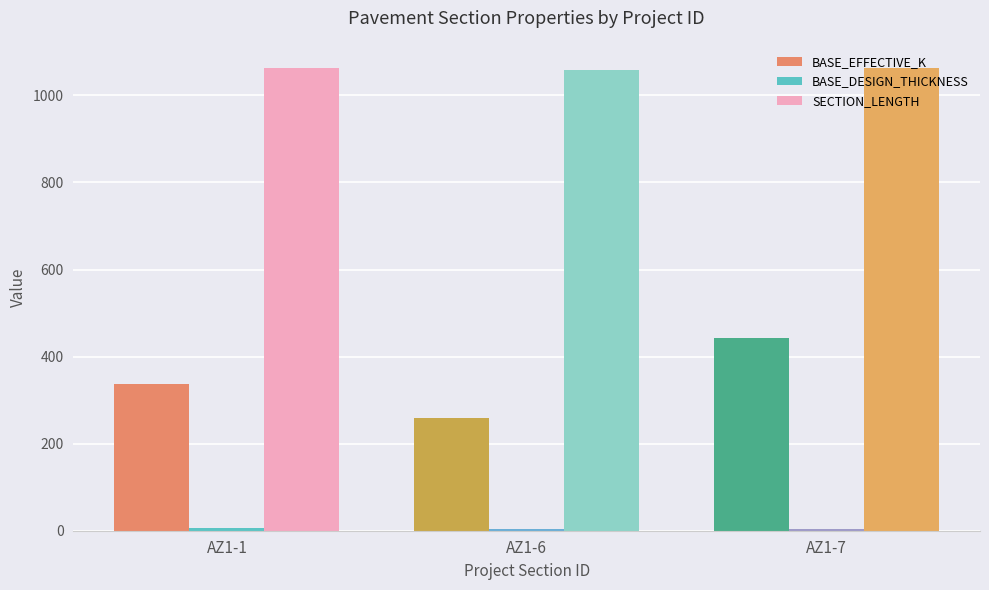

At which category is the sum across all series the highest?

AZ1-7